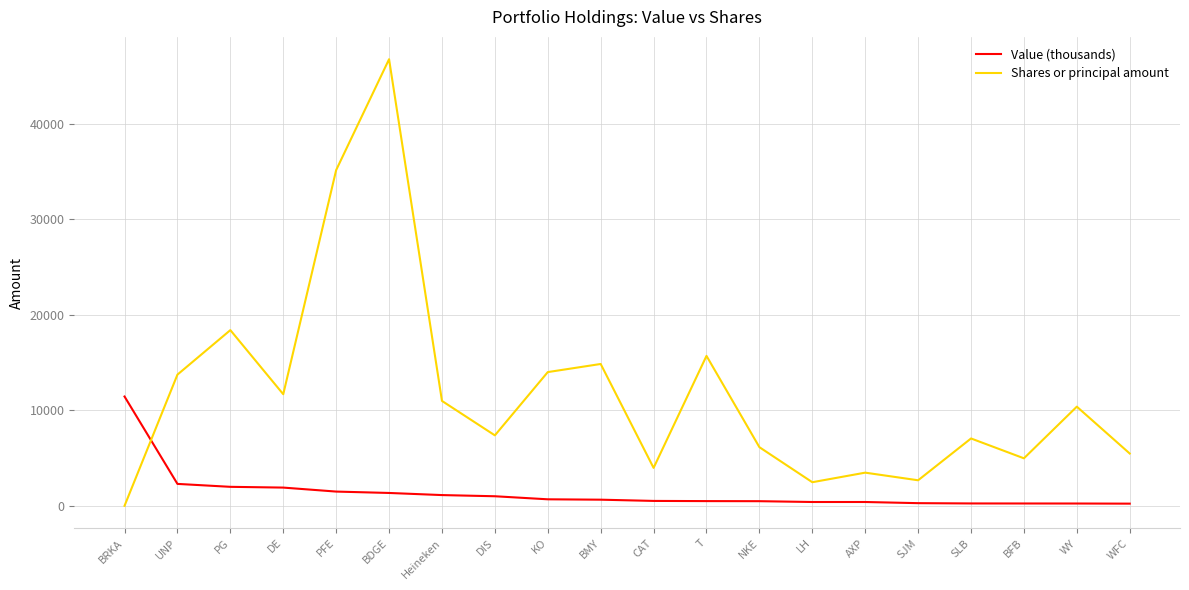

What is the difference between the Value (thousands) values at SLB and T?

245